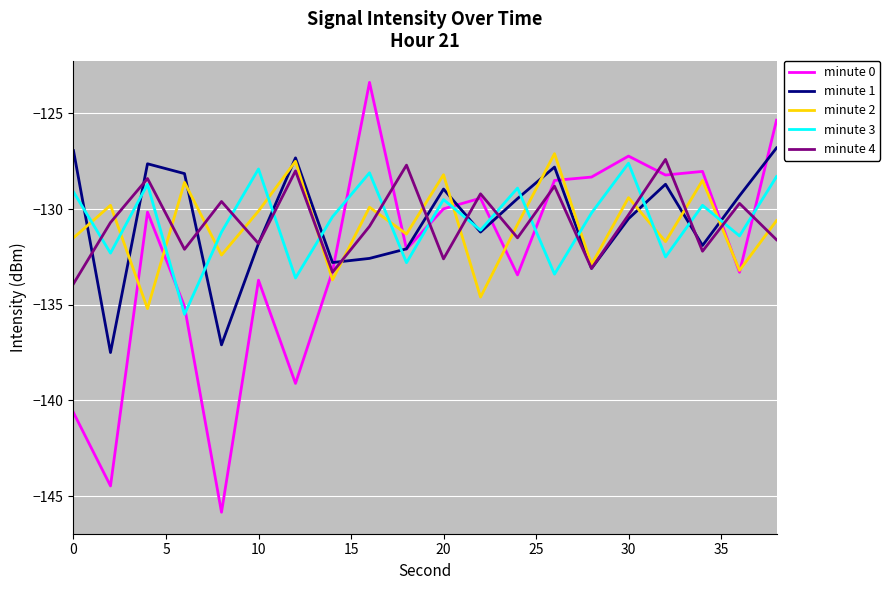

Which series has the widest spread of values?

minute 0